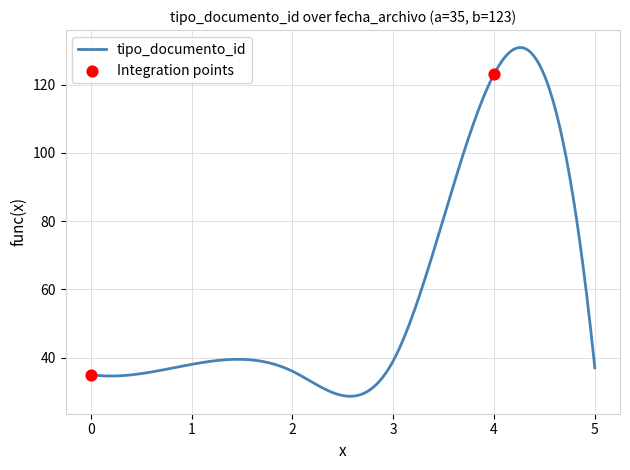

What is the minimum value for tipo_documento_id?

28.6